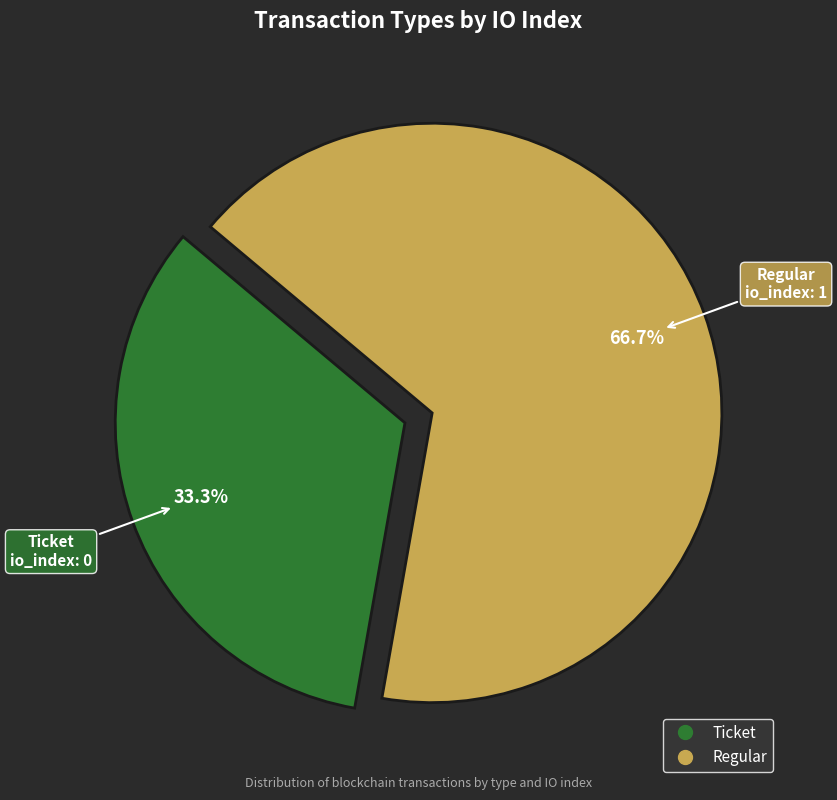

Rank the categories by value from lowest to highest.

Ticket, Regular